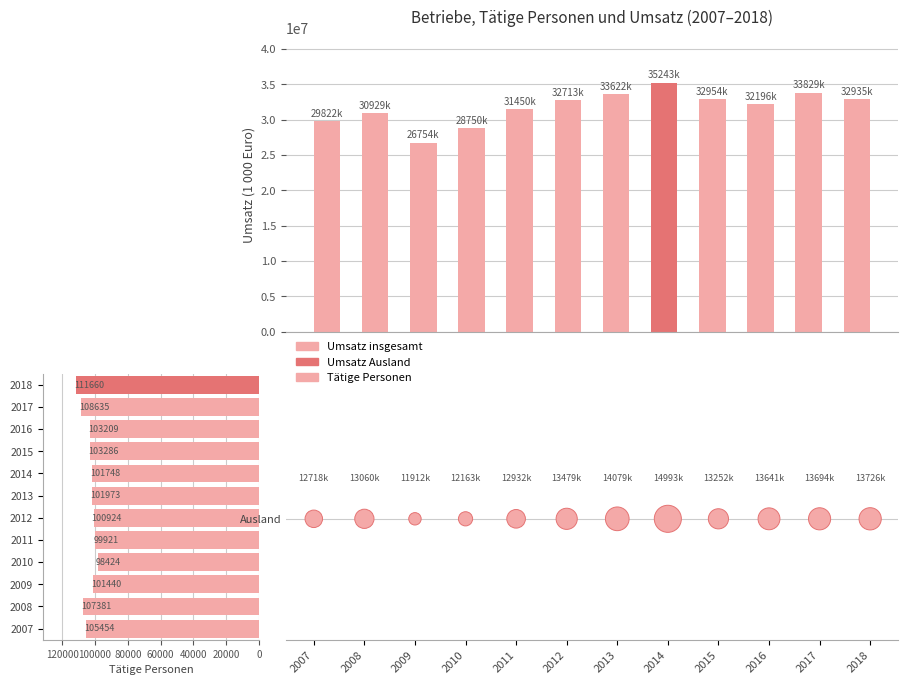

Is the value of Umsatz Ausland at 2018 greater than the value of Tätige Personen at 2012?

No